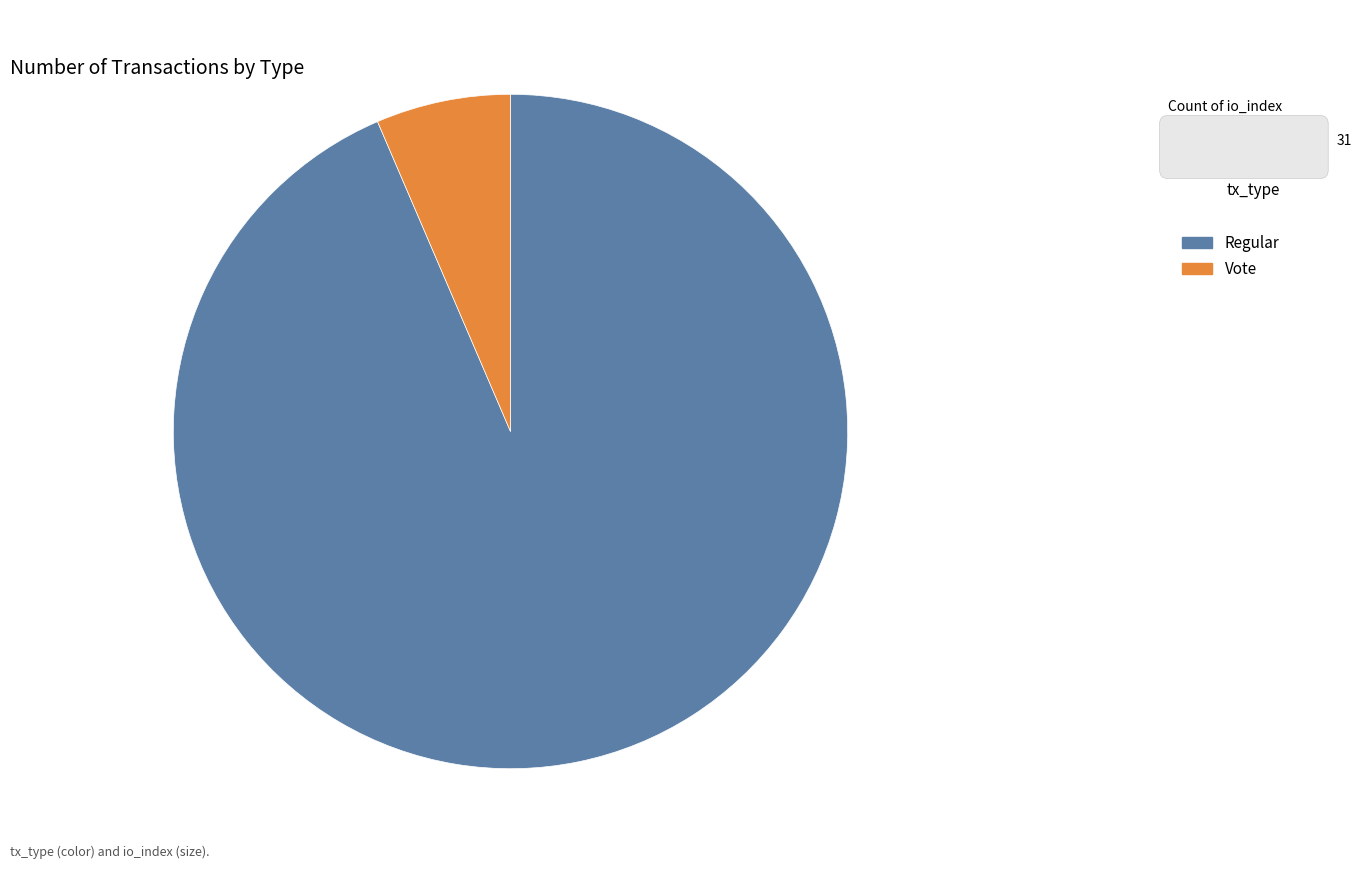

Rank the categories by value from lowest to highest.

Vote, Regular